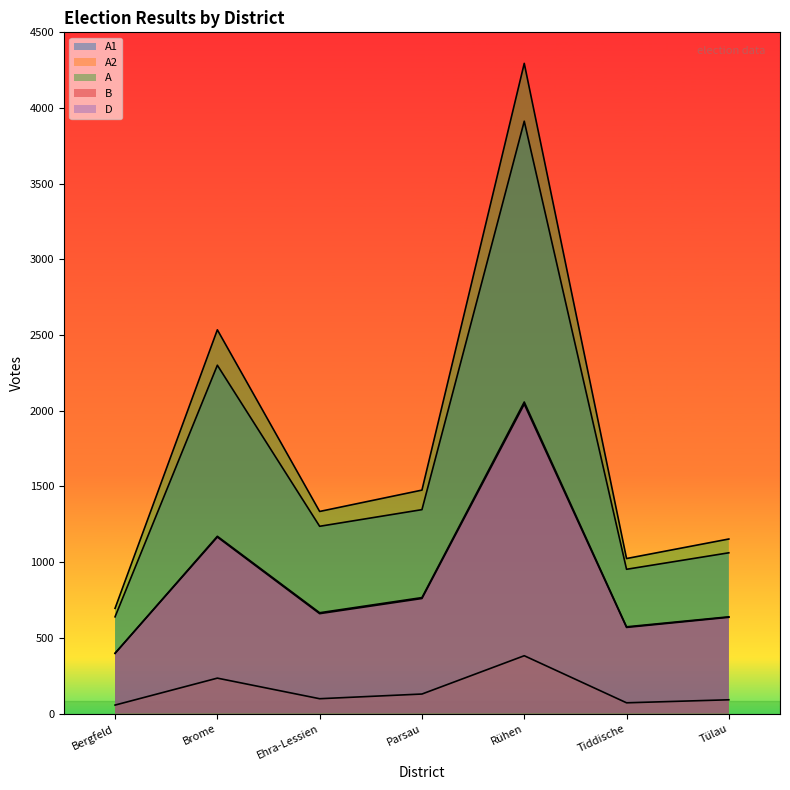

Reading left to right, what are all the values shown in this chart?

A1: Bergfeld=639	Brome=2301	Ehra-Lessien=1237	Parsau=1347	Rühen=3913	Tiddische=953	Tülau=1062
A2: Bergfeld=56	Brome=234	Ehra-Lessien=98	Parsau=129	Rühen=382	Tiddische=71	Tülau=91
A: Bergfeld=695	Brome=2535	Ehra-Lessien=1335	Parsau=1476	Rühen=4295	Tiddische=1024	Tülau=1153
B: Bergfeld=398	Brome=1171	Ehra-Lessien=666	Parsau=766	Rühen=2058	Tiddische=573	Tülau=639
D: Bergfeld=398	Brome=1166	Ehra-Lessien=660	Parsau=760	Rühen=2044	Tiddische=569	Tülau=636